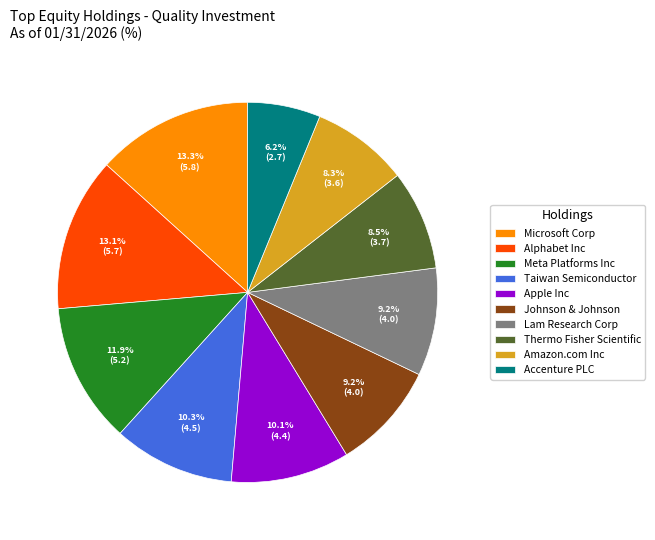

Is there a majority slice in this chart?

No